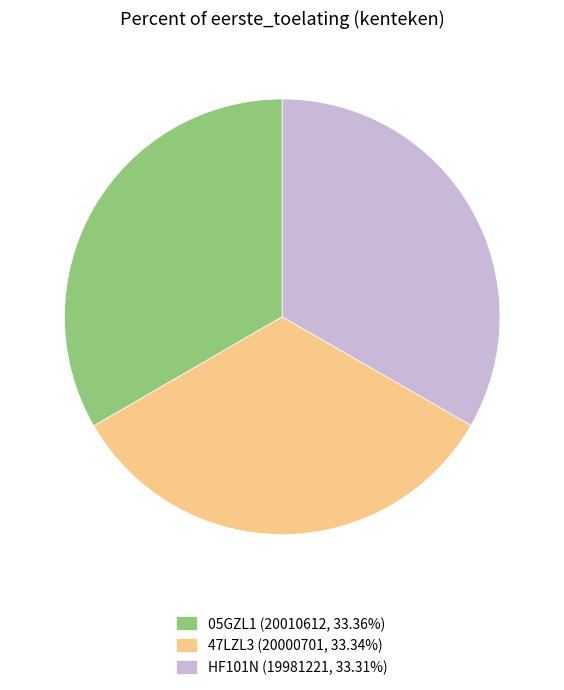

What is the ratio of the value at 47LZL3 to the value at 05GZL1?

1.0